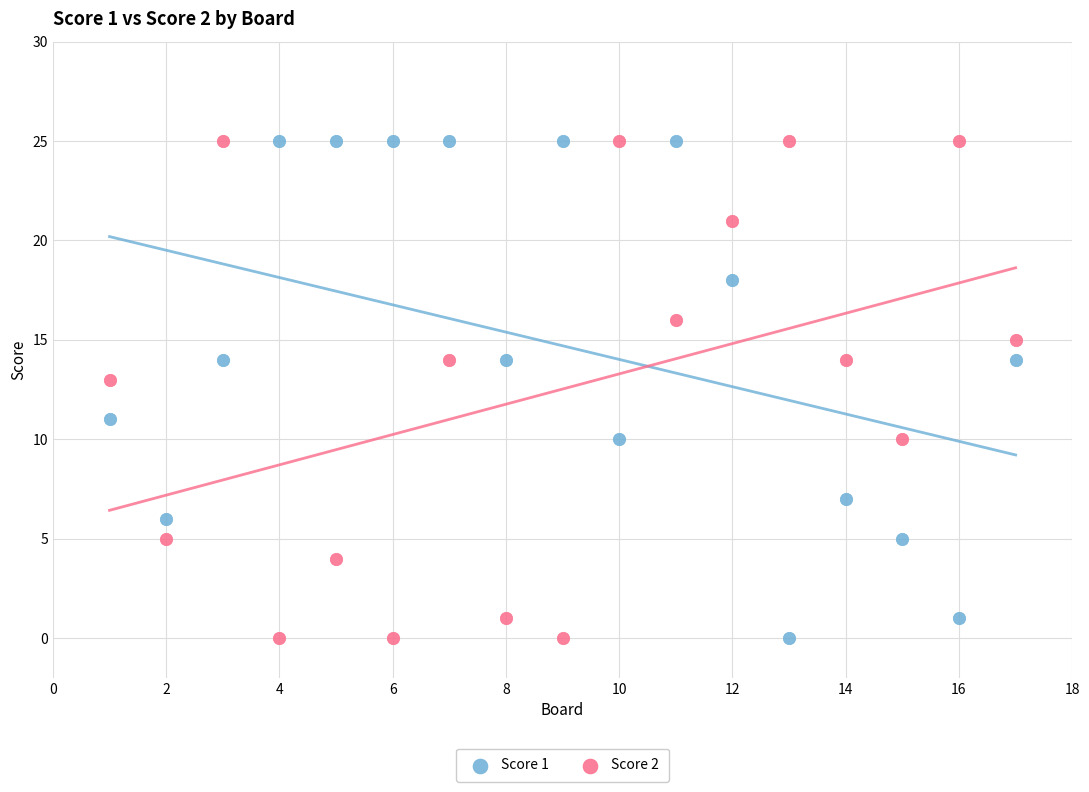

Across all data points, what is the range of X values (max minus min)?

16